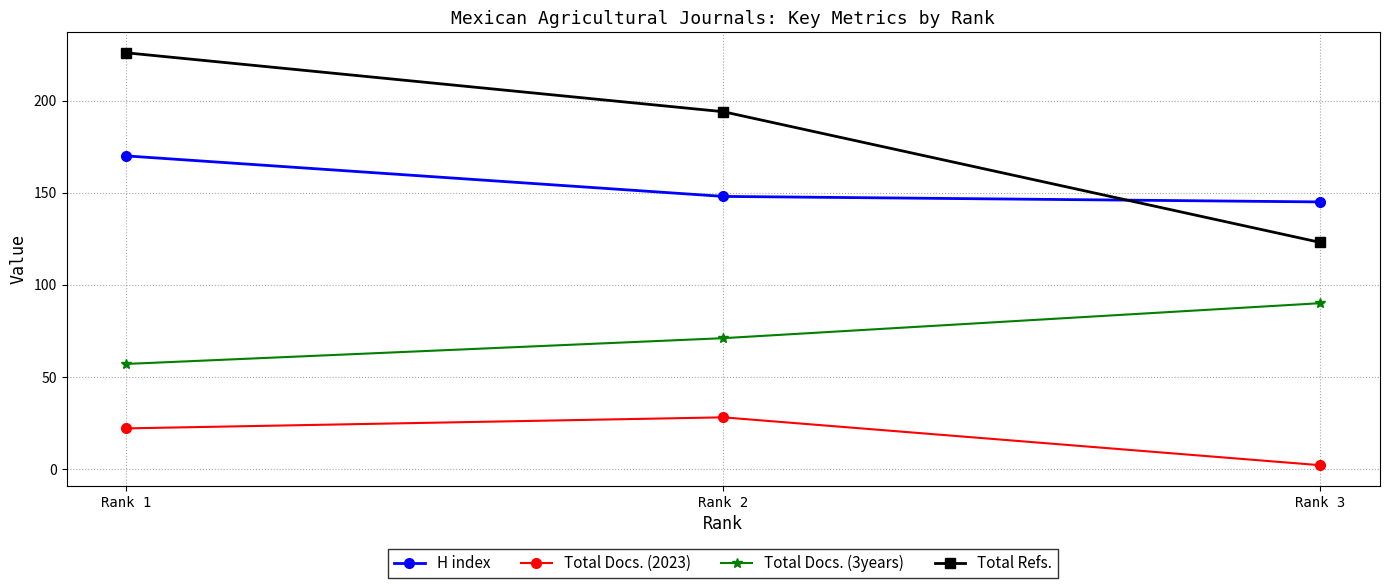

True or false: H index has a value of 41 at Rank 2.

False